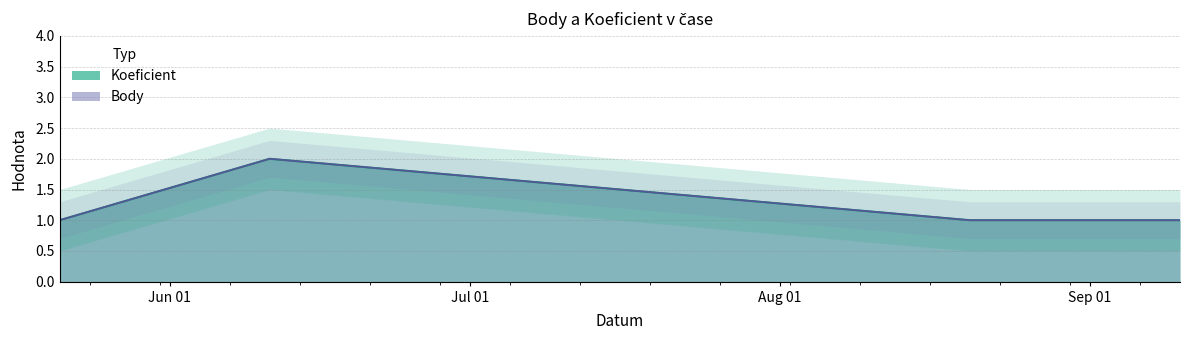

True or false: Koeficient and Body cross at least once.

False